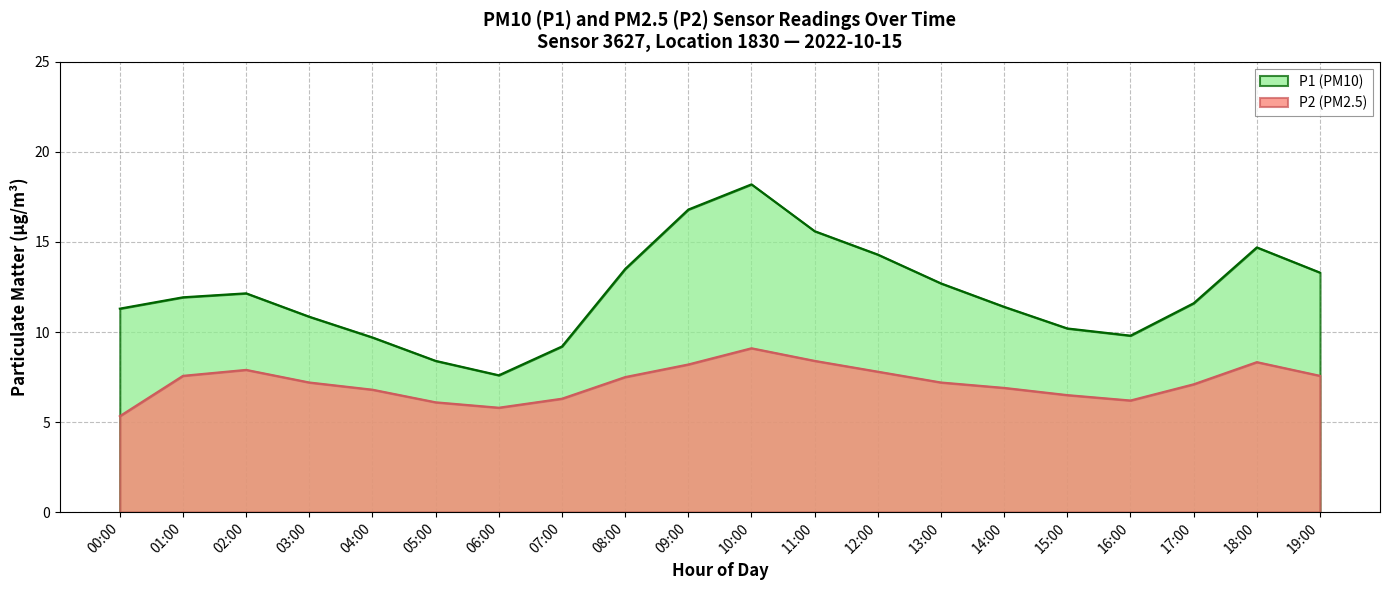

Where does the P1 series first go above 11?

00:00